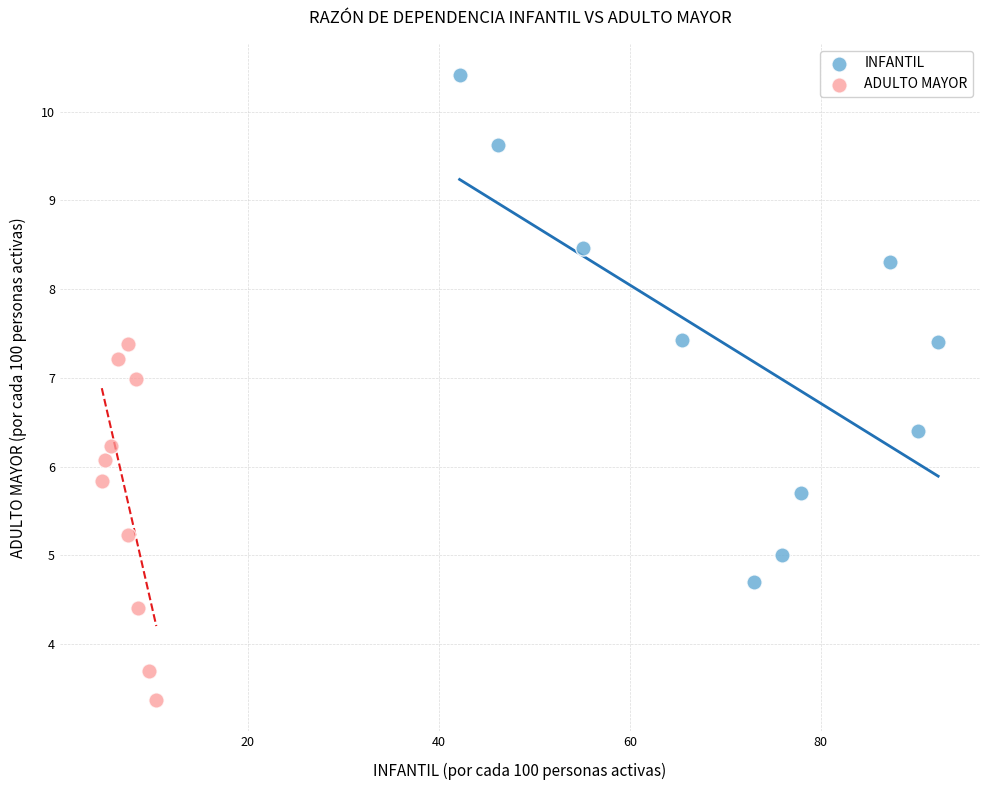

Which series reaches the minimum Y coordinate?

ADULTO MAYOR